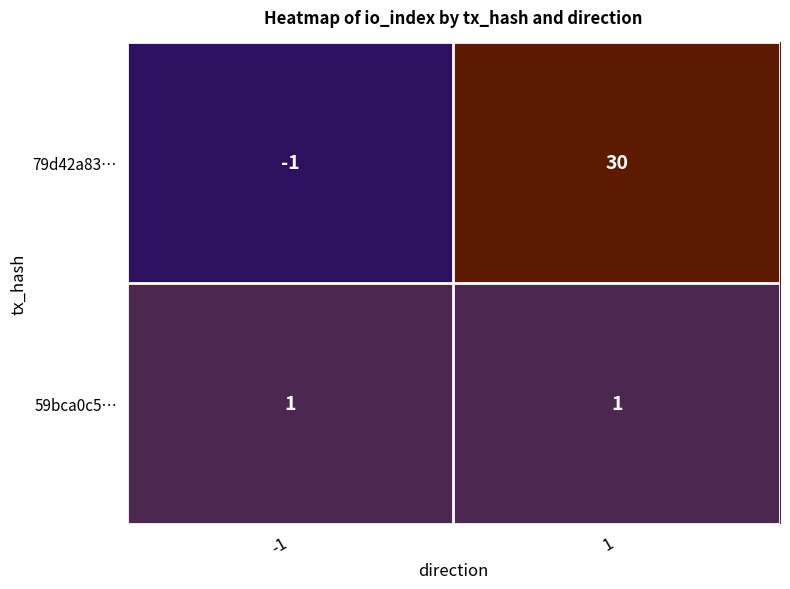

How many categories are shown in the chart?

2